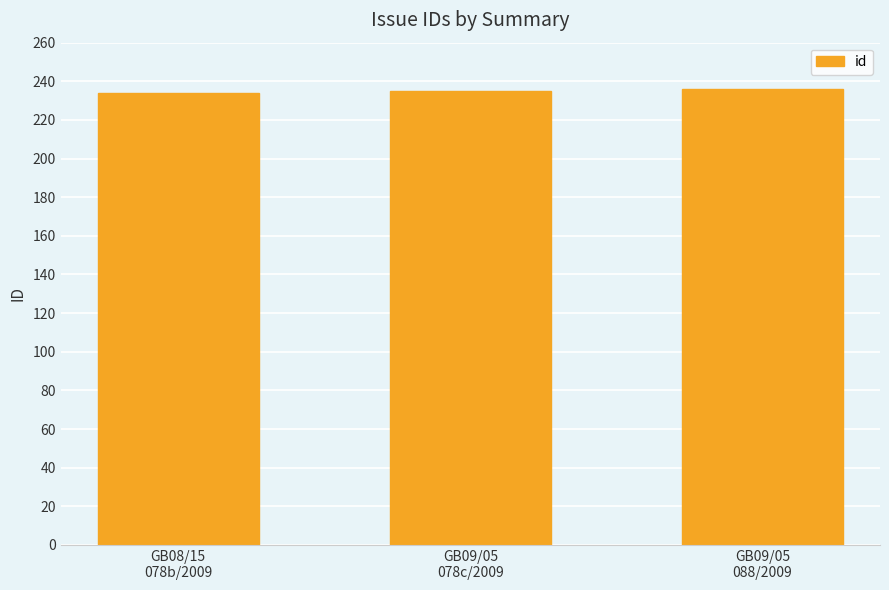

What is the value of the 2nd bar from the left?

235